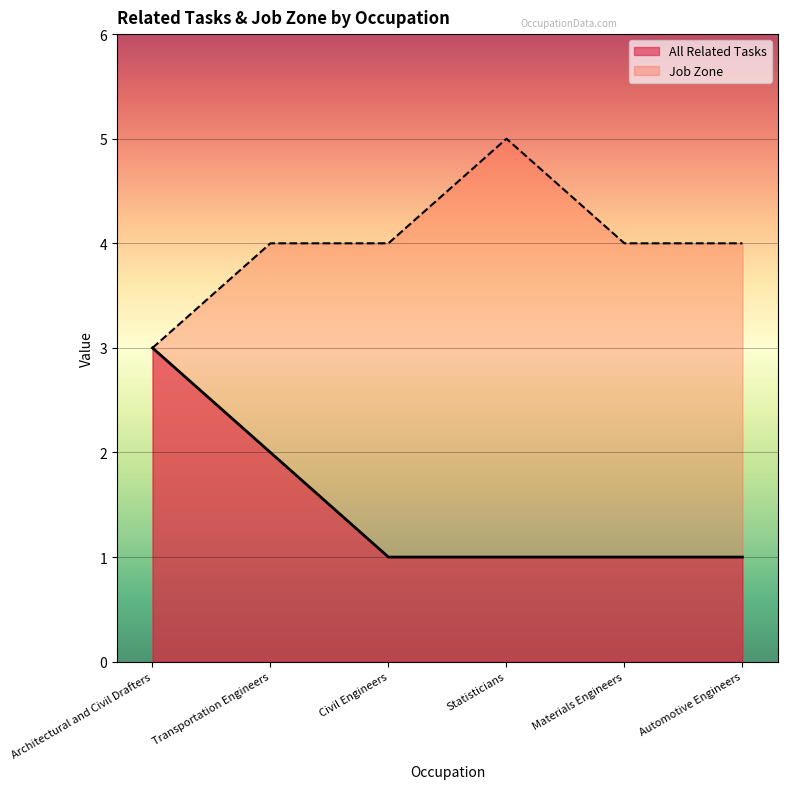

What are all the series names shown in the legend?

All Related Tasks, Job Zone